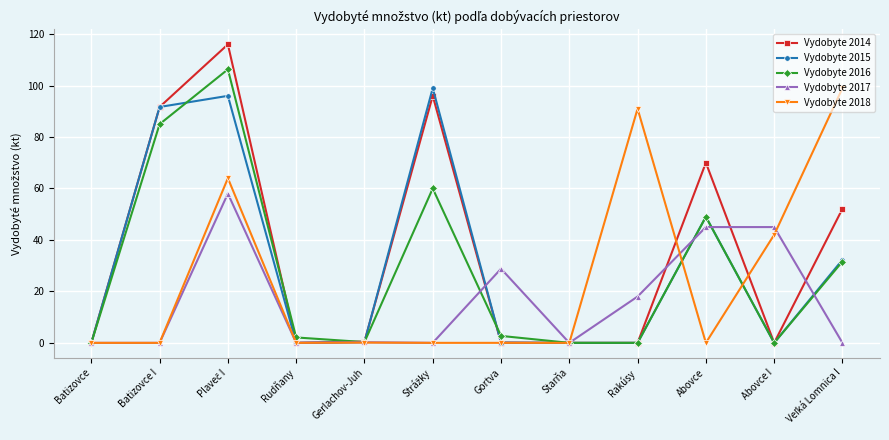

What are all the series names shown in the legend?

Vydobyte 2014, Vydobyte 2015, Vydobyte 2016, Vydobyte 2017, Vydobyte 2018